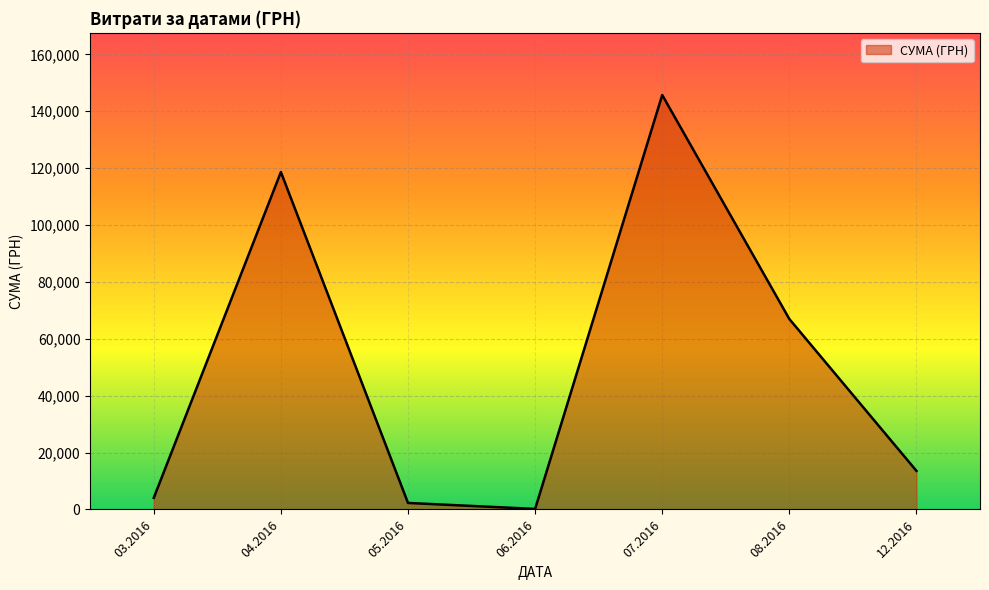

What is the ratio of the value at 07.2016 to the value at 12.2016?

10.7